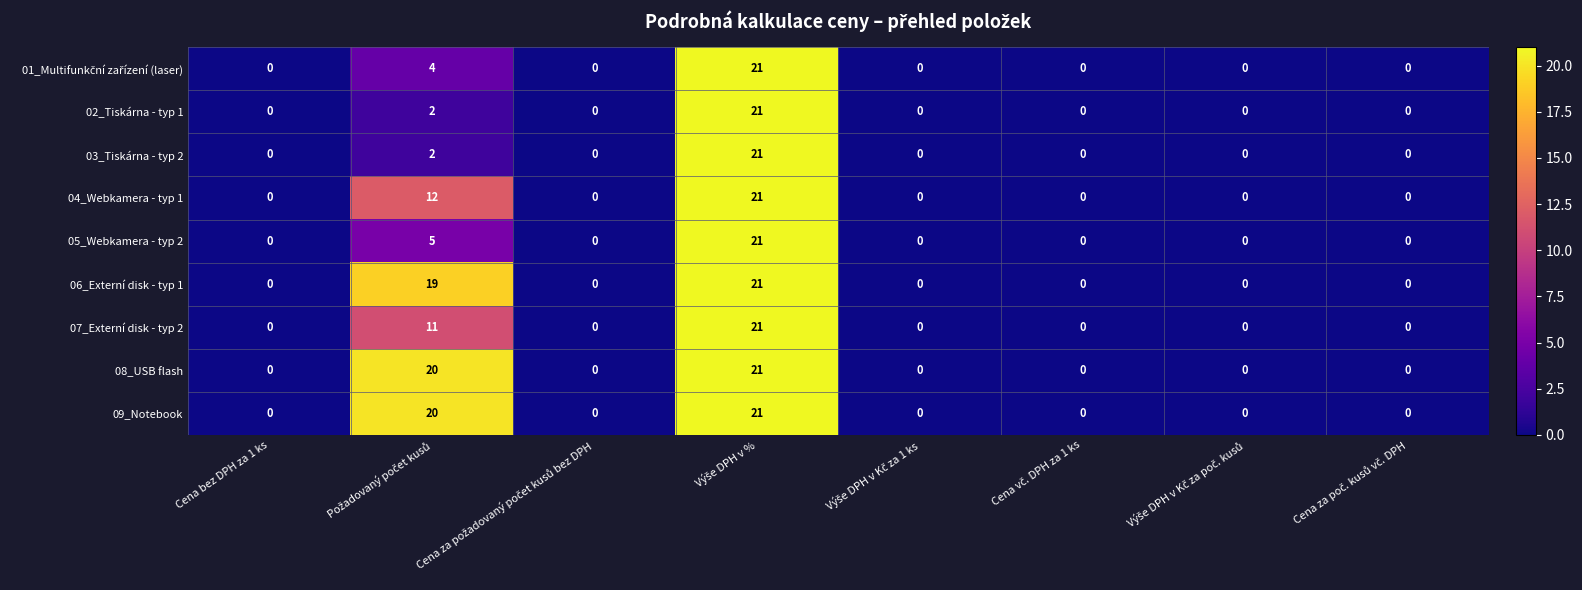

How many values in the 02_Tiskárna - typ 1 series exceed 0?

2